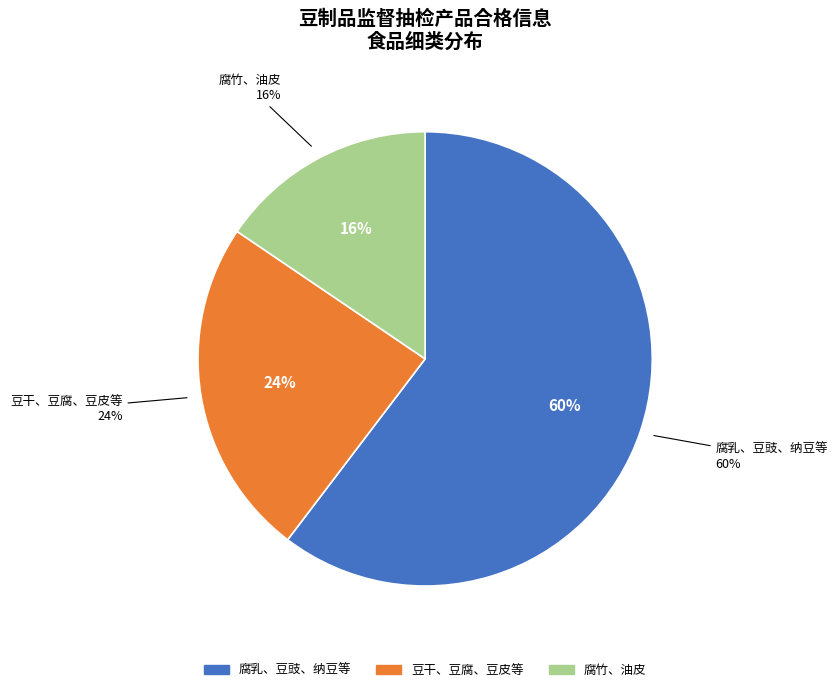

Does any single category account for the majority?

Yes